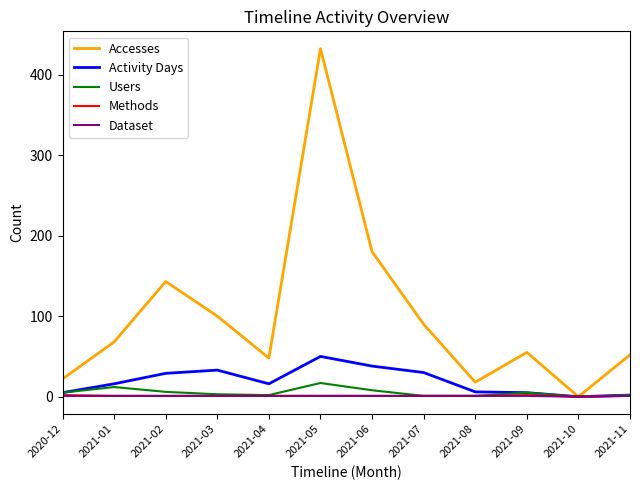

Which series has the largest total across all categories?

Accesses